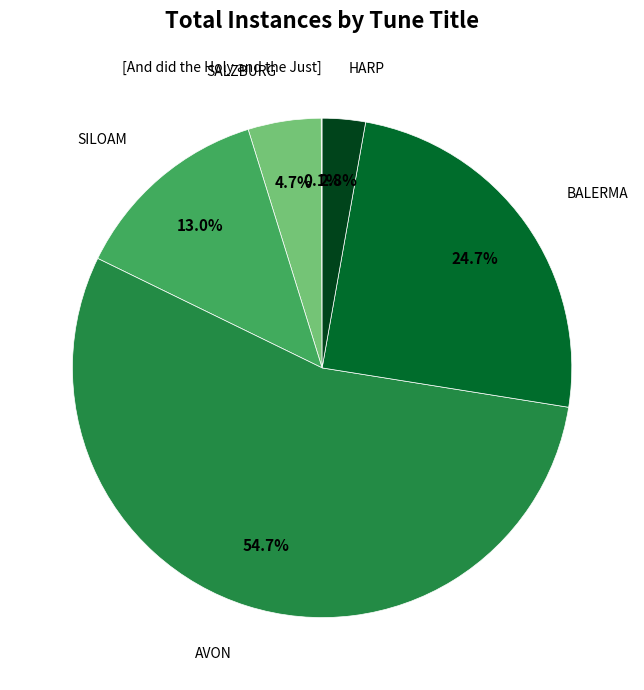

Is there a majority slice in this chart?

Yes